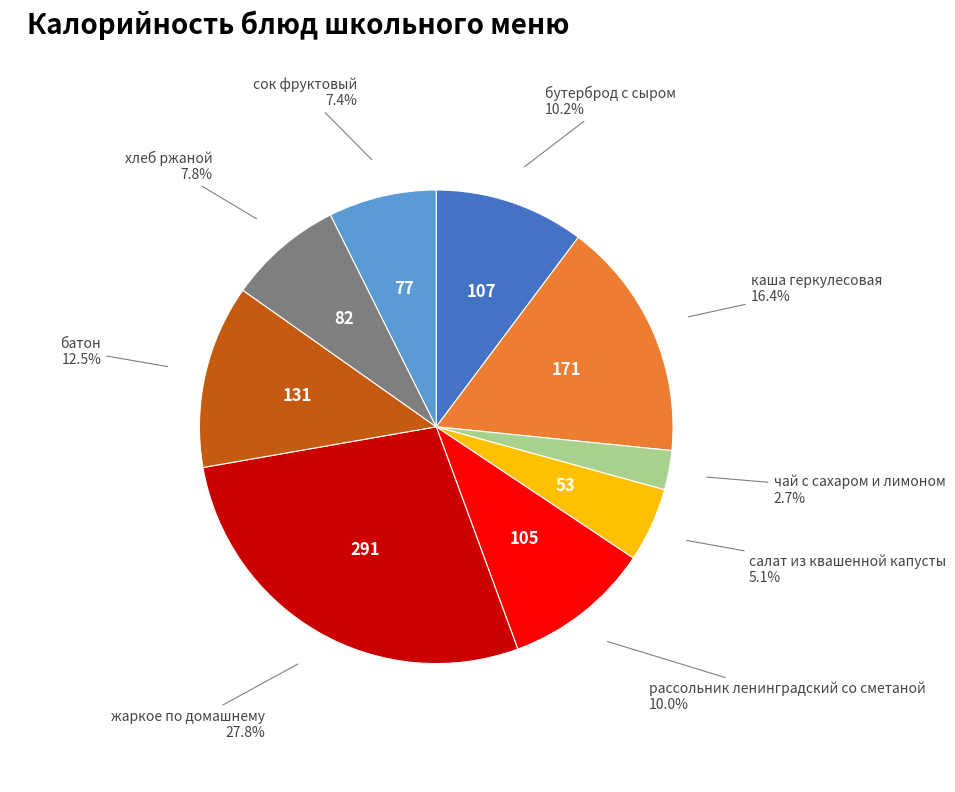

How many segments does this pie chart have?

9